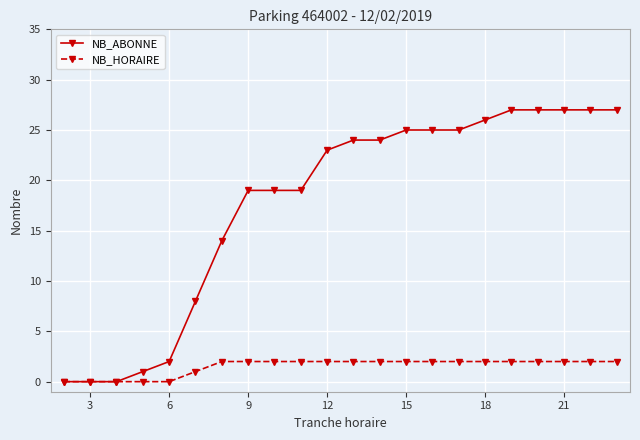

What is the maximum value for NB_ABONNE?

27